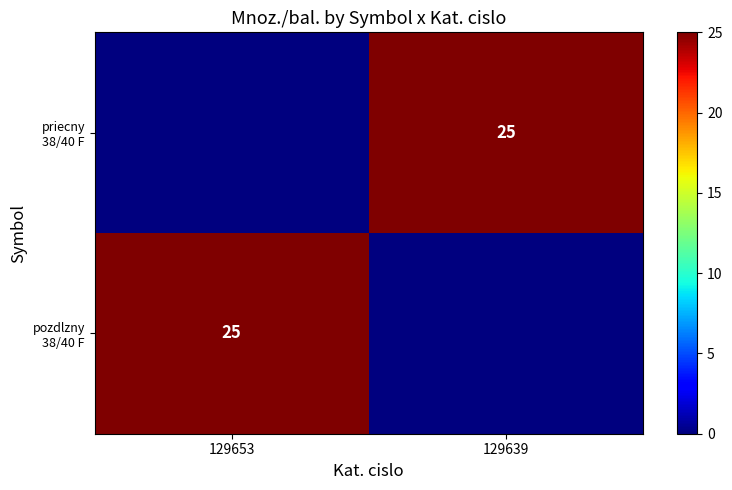

Which category has the highest value across all series?

129653